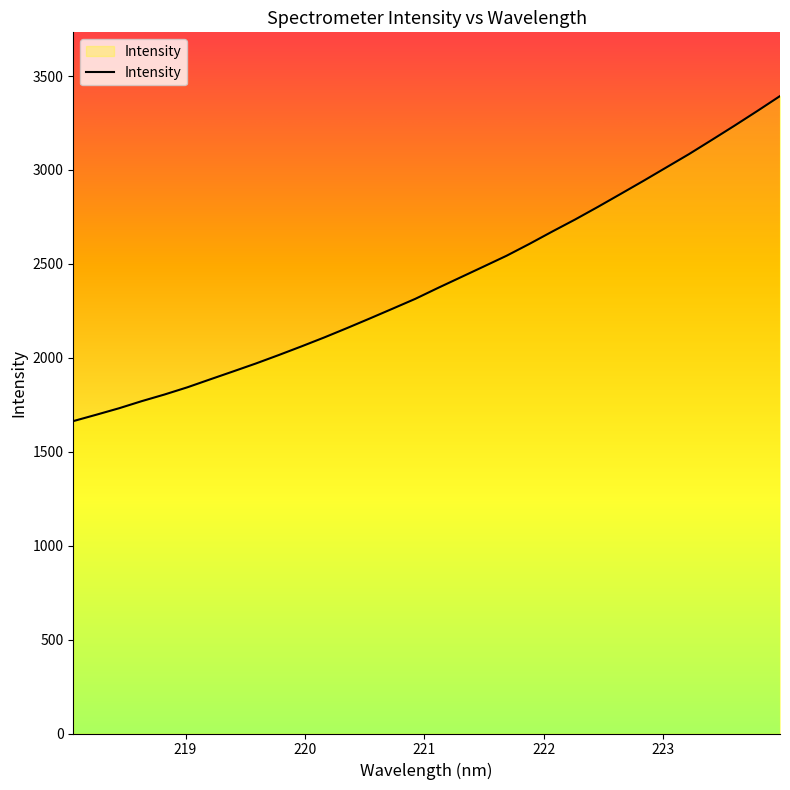

What is the greatest value displayed?

3393.5